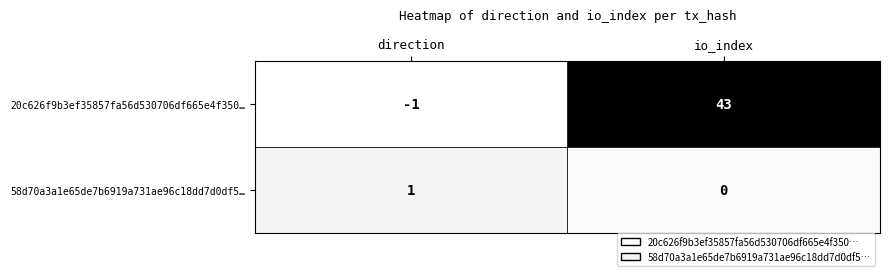

Reading left to right, list all the values displayed in this chart.

20c626f9b3ef35857fa56d530706df665e4f350…: -1	43
58d70a3a1e65de7b6919a731ae96c18dd7d0df5…: 1	0